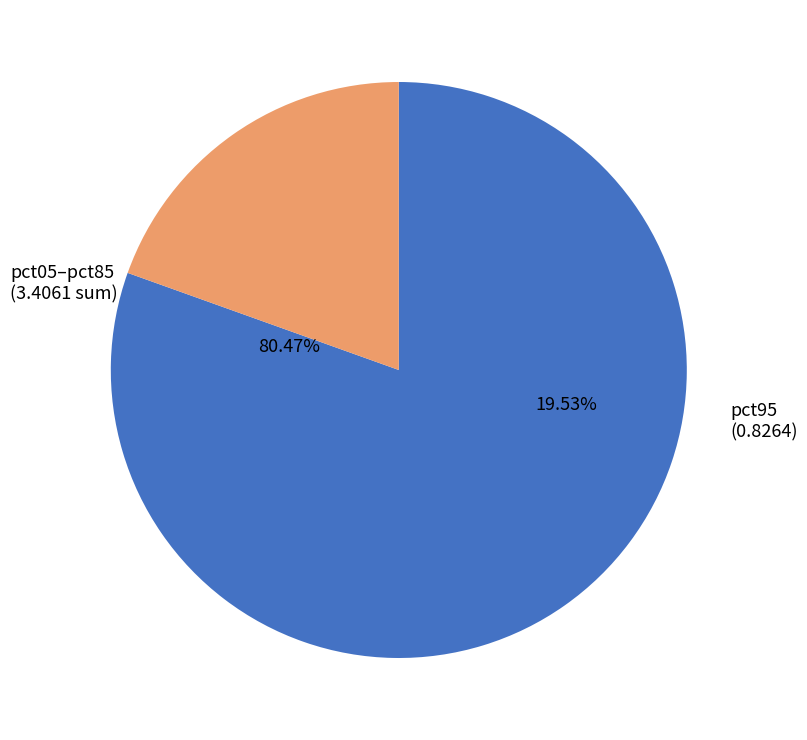

Combined, do pct75 and pct65 account for over 50%?

No